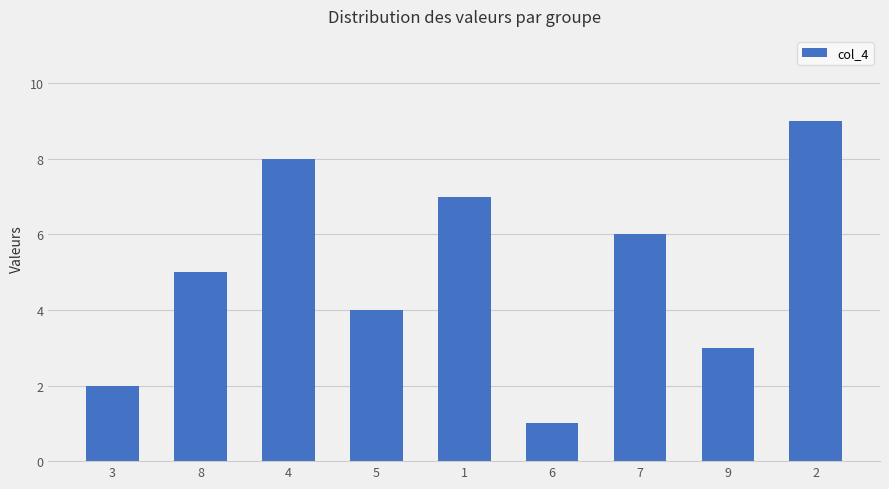

What is the approximate value at 7?

6